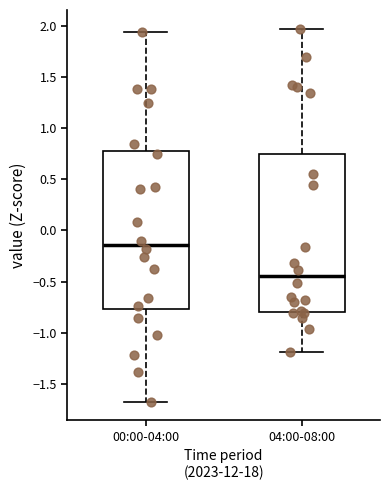

Which box's median line is the lowest?

04:00-08:00